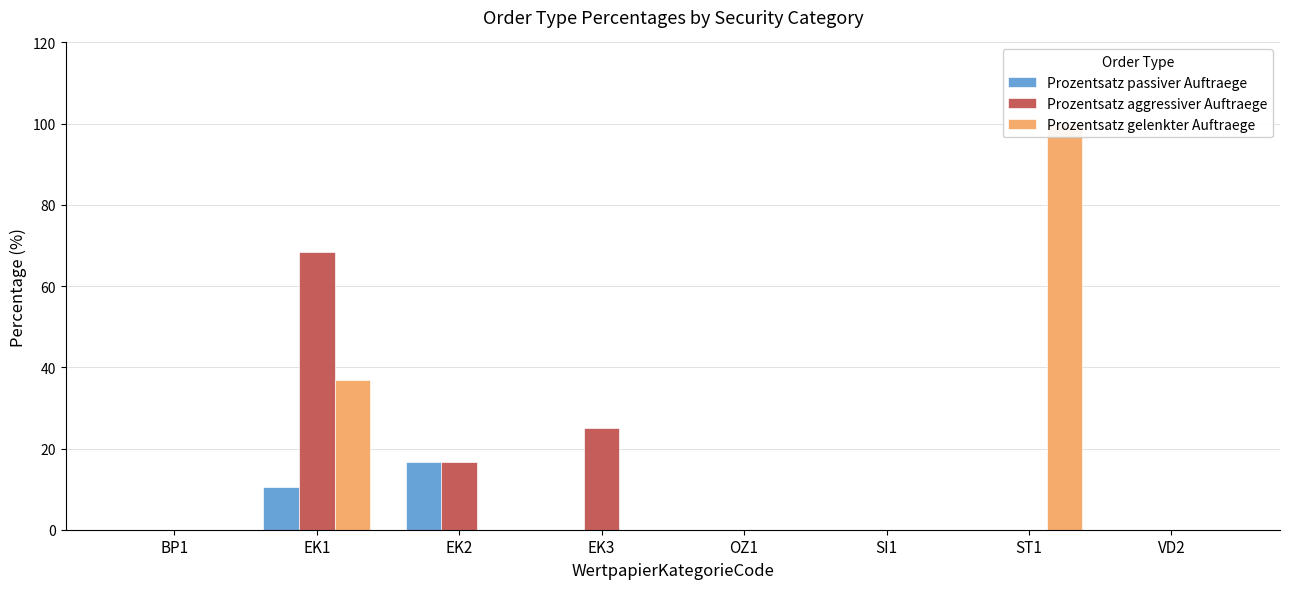

True or false: Prozentsatz passiver Auftraege has a value of 6.3 at EK3.

False